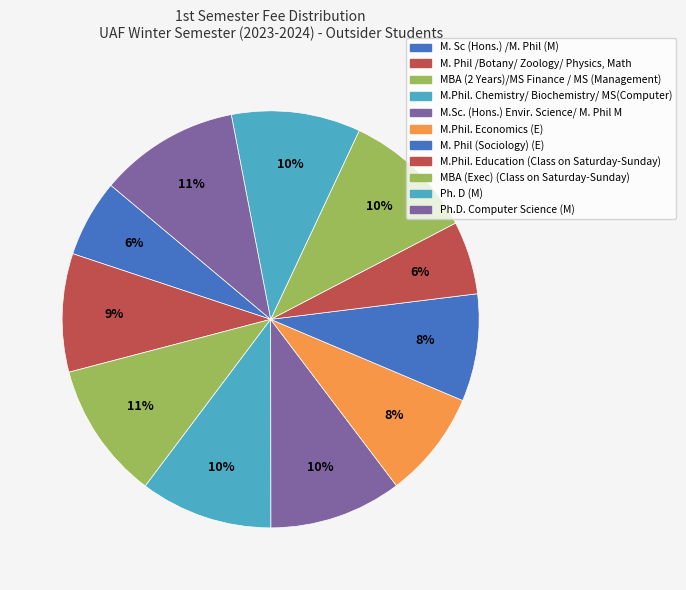

How many slices are in this pie chart?

11